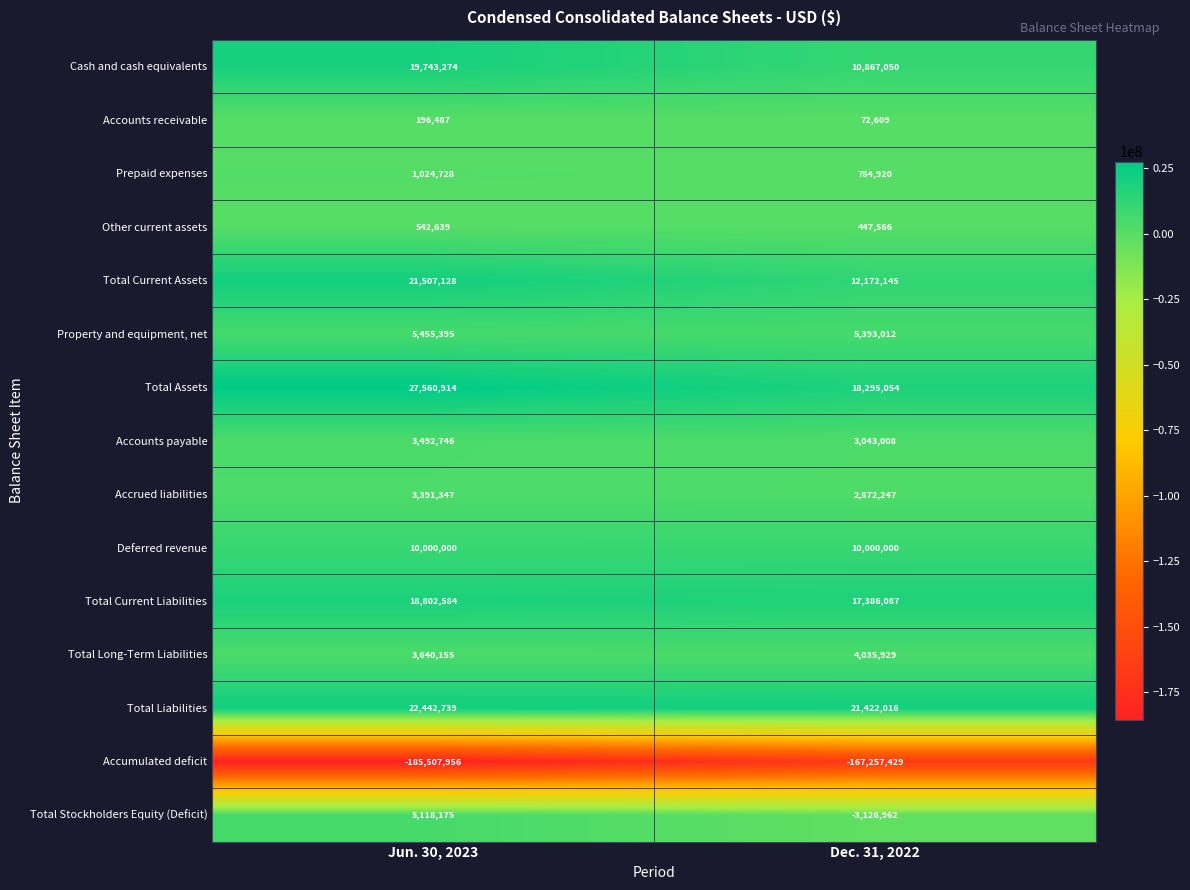

What is the smallest value displayed?

-185507956